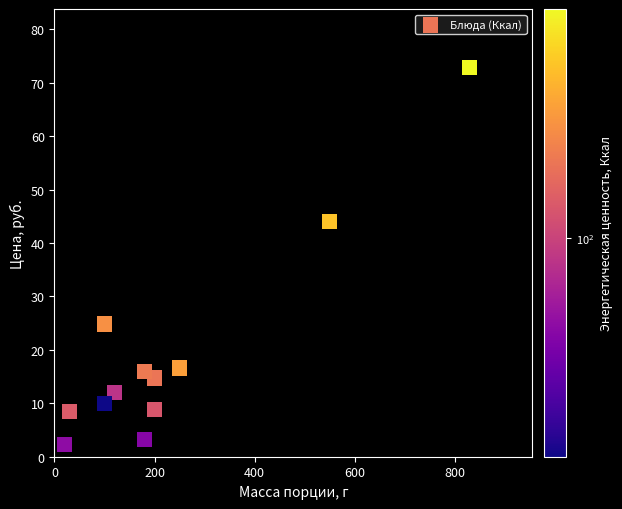

What is the average X value?

230.0